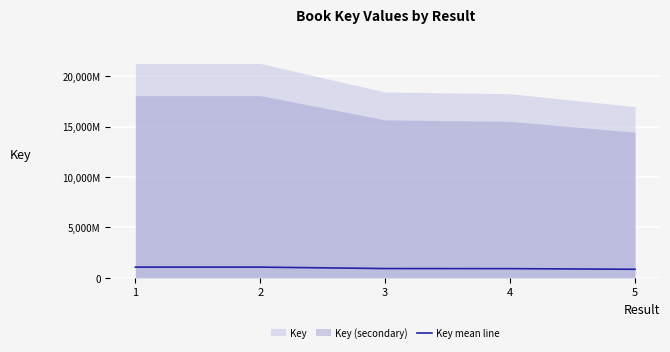

Approximately how many times larger is the value at 5 compared to 2?

0.8